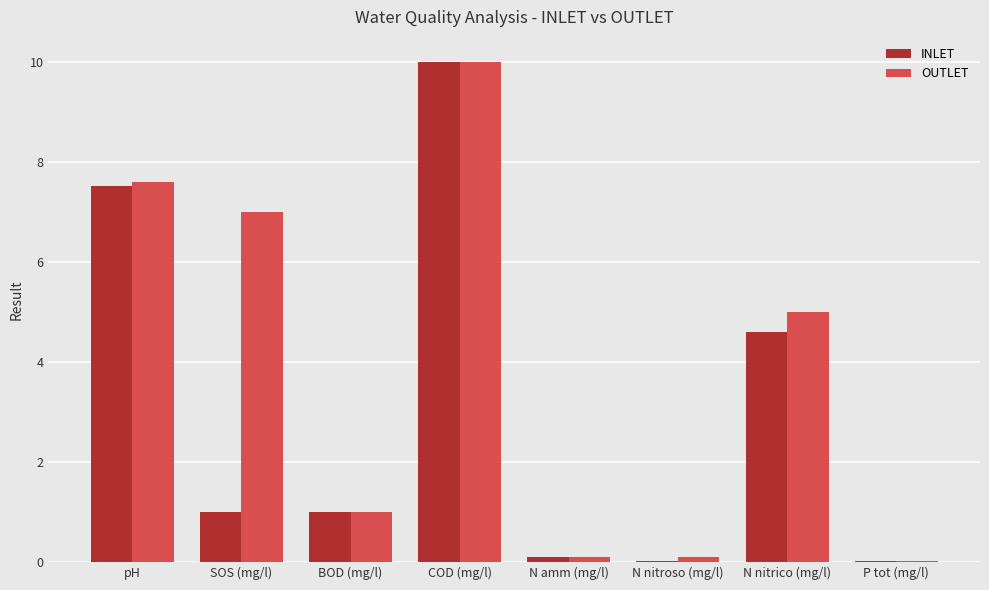

What are all the series names shown in the legend?

INLET, OUTLET